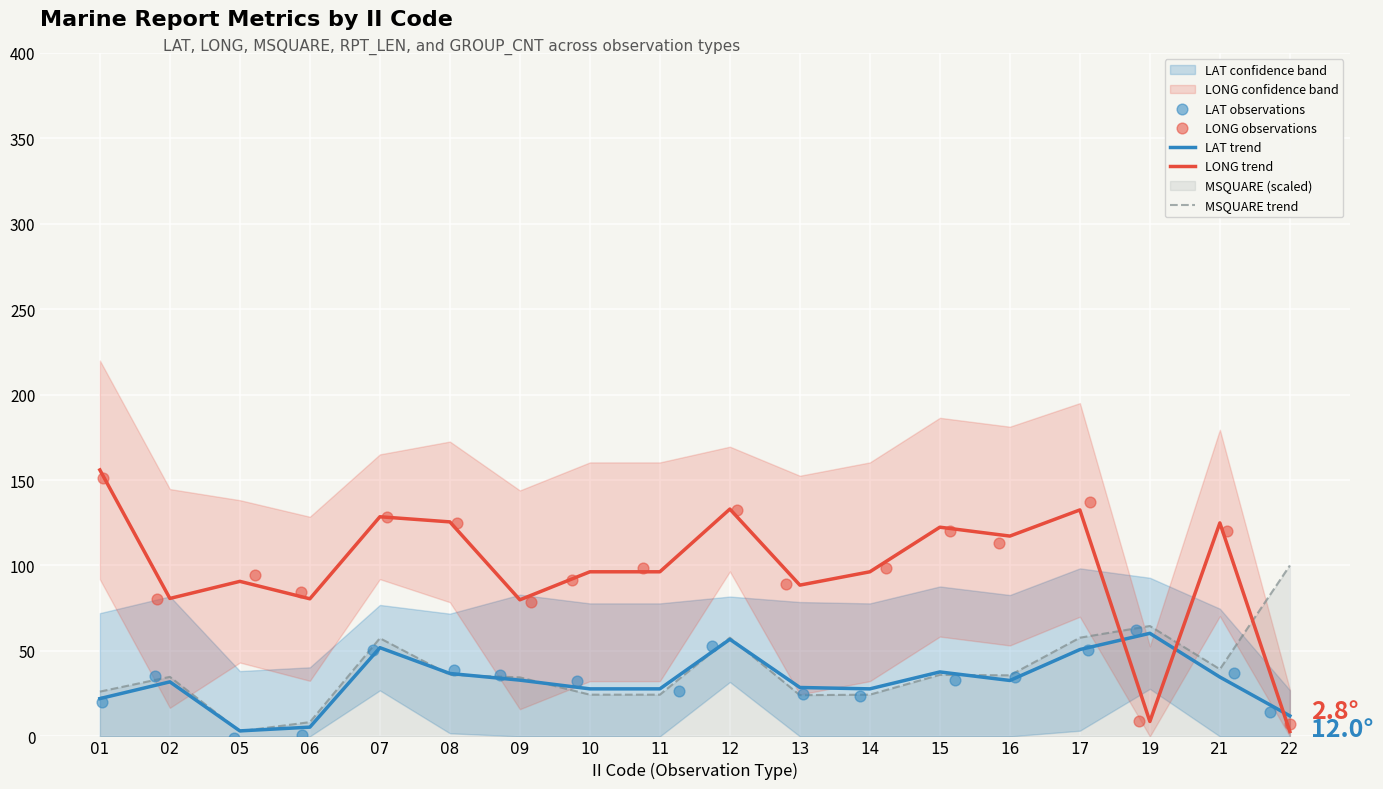

Which series contains the lowest Y value?

LAT observations